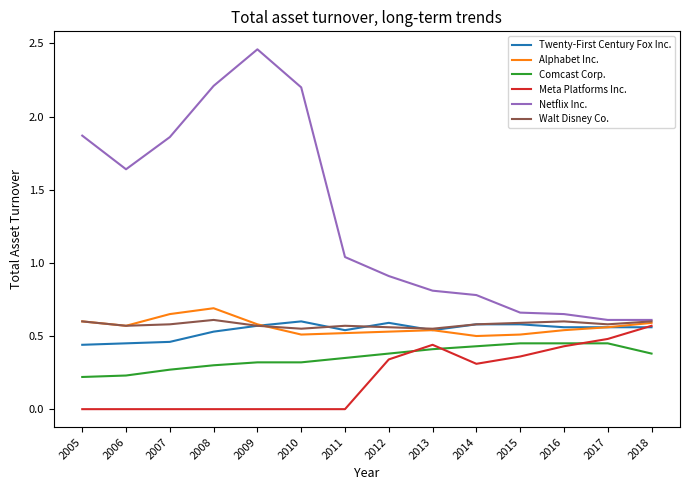

Between 2010 and 2017, which series saw the biggest shift?

Netflix Inc.